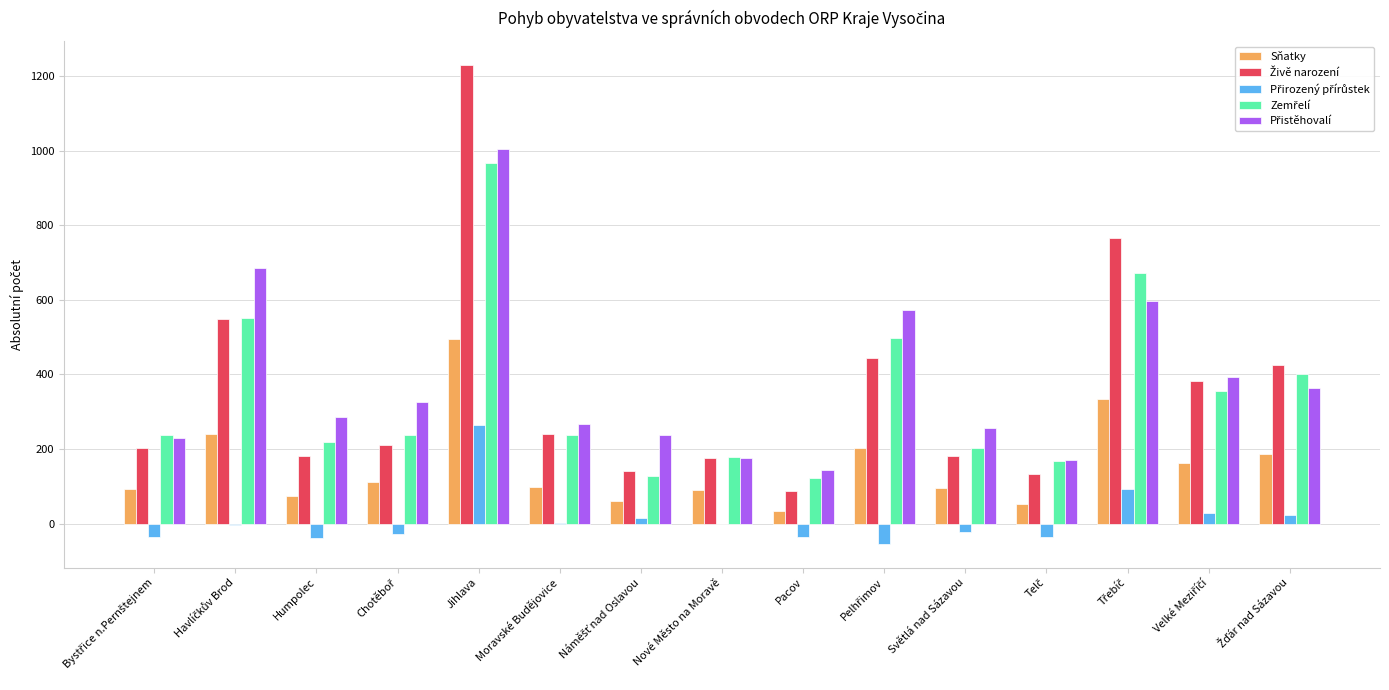

At which category is the sum across all series the highest?

Jihlava